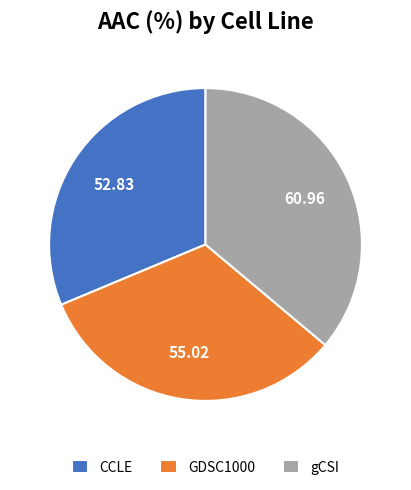

Do CCLE and GDSC1000 together represent more than half of the pie?

Yes